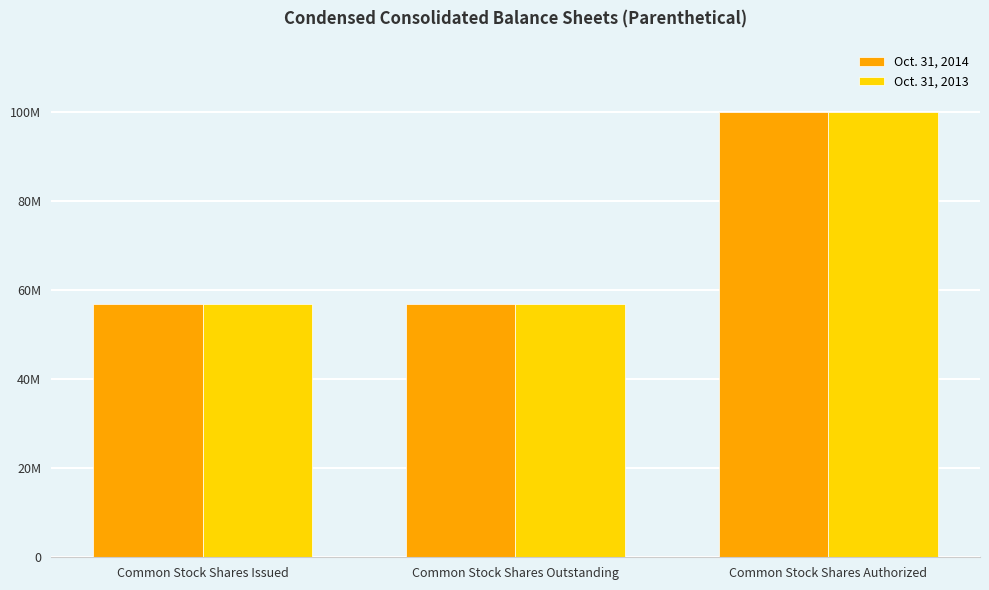

Are the bars grouped side by side (vs. stacked)?

Yes